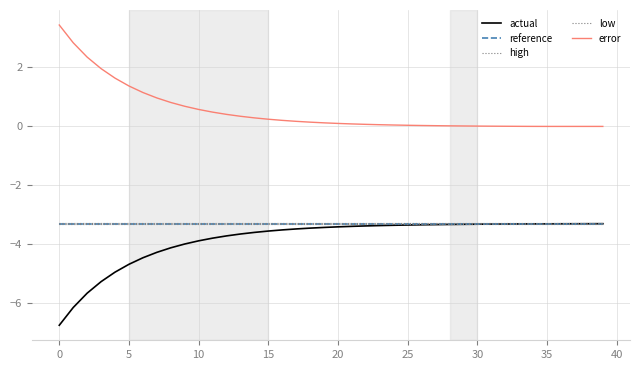

What is the minimum value shown in the chart?

-6.7